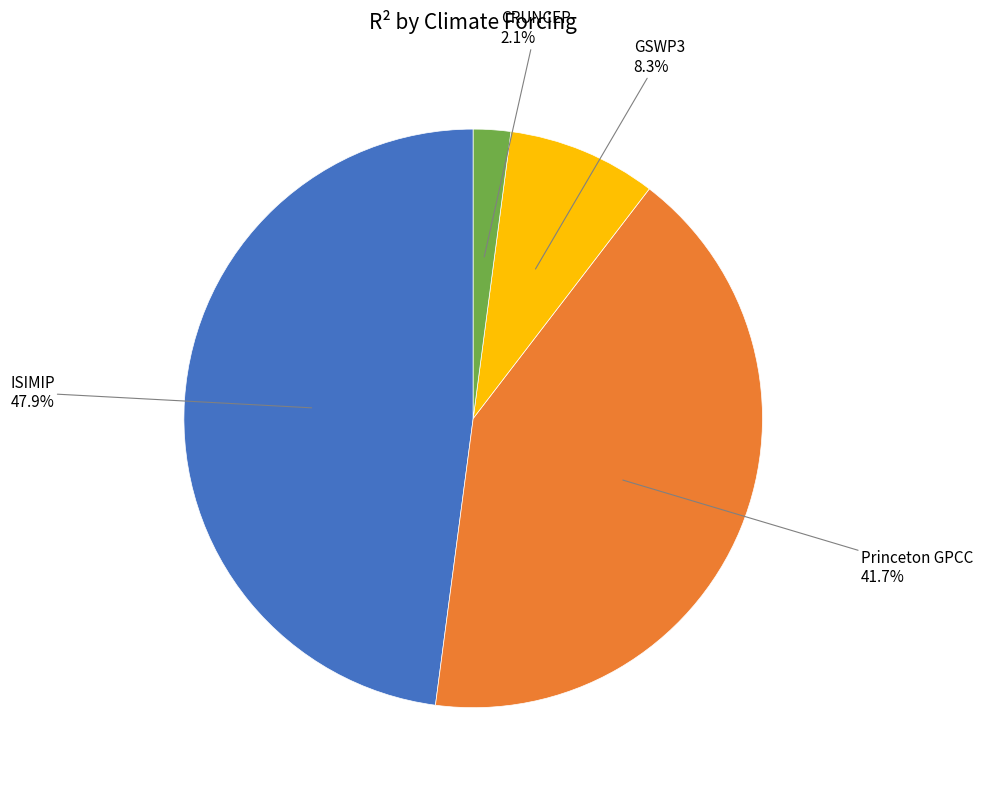

How many slices are in this pie chart?

4